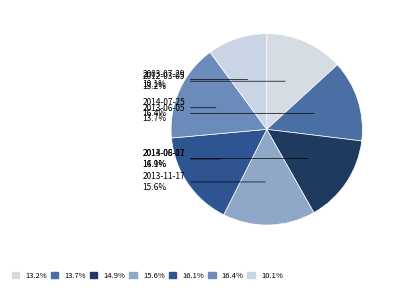

True or false: 2013-11-17 accounts for 16% of the total.

True